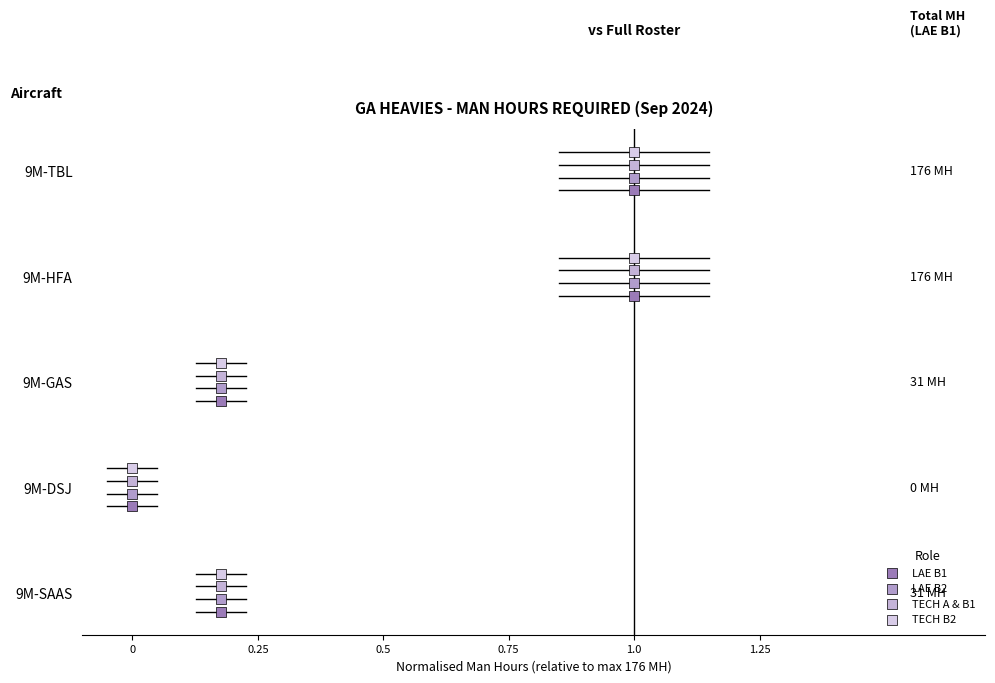

What are all the series names shown in the legend?

LAE B1, LAE B2, TECH A & B1, TECH B2